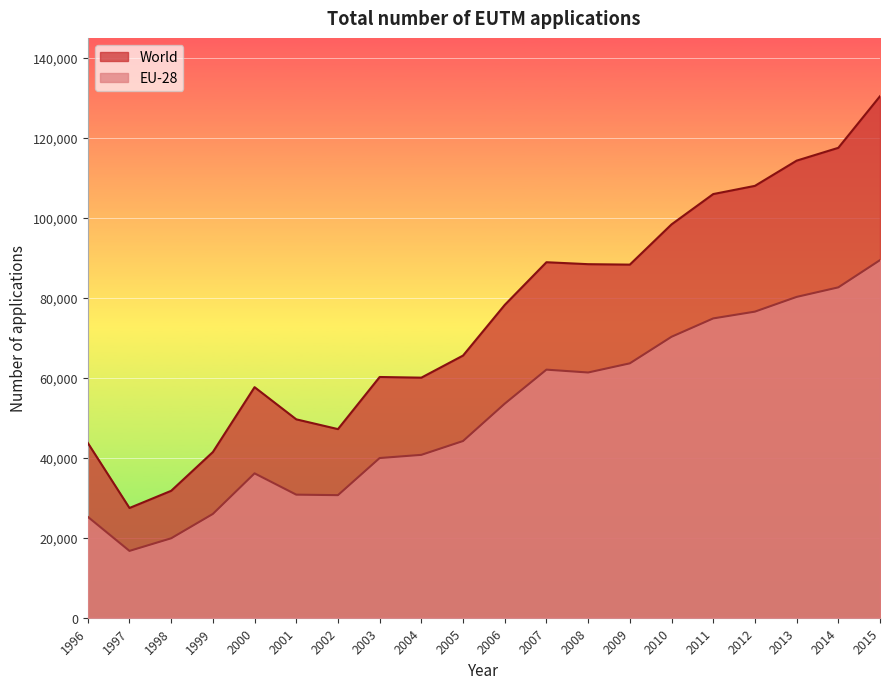

Reading left to right, list all the values displayed in this chart.

World: 1996=43714	1997=27442	1998=31740	1999=41432	2000=57654	2001=49613	2002=47169	2003=60199	2004=60036	2005=65561	2006=78227	2007=88902	2008=88412	2009=88302	2010=98361	2011=105945	2012=107996	2013=114301	2014=117509	2015=130411
EU-28: 1996=25244	1997=16712	1998=19865	1999=25958	2000=36106	2001=30777	2002=30655	2003=39936	2004=40730	2005=44190	2006=53530	2007=62039	2008=61325	2009=63615	2010=70258	2011=74850	2012=76546	2013=80226	2014=82614	2015=89425